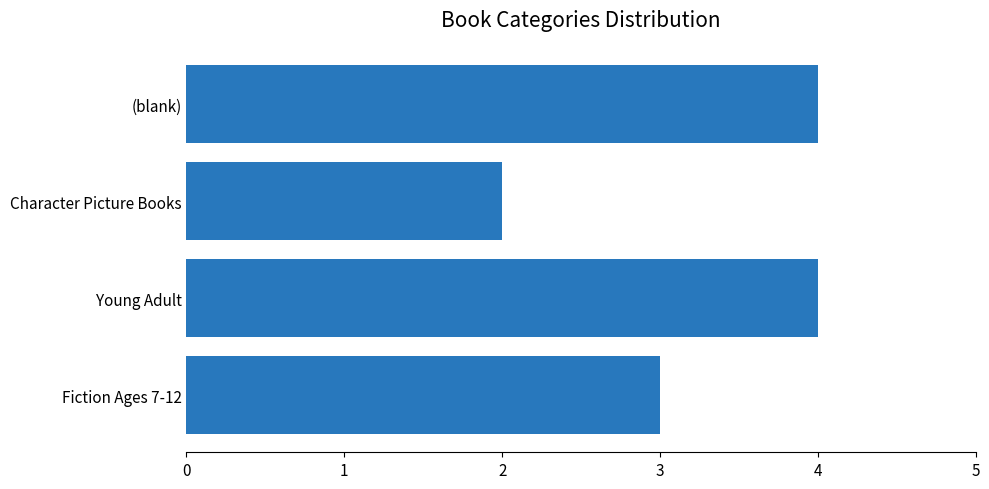

Are the bars horizontal?

Yes